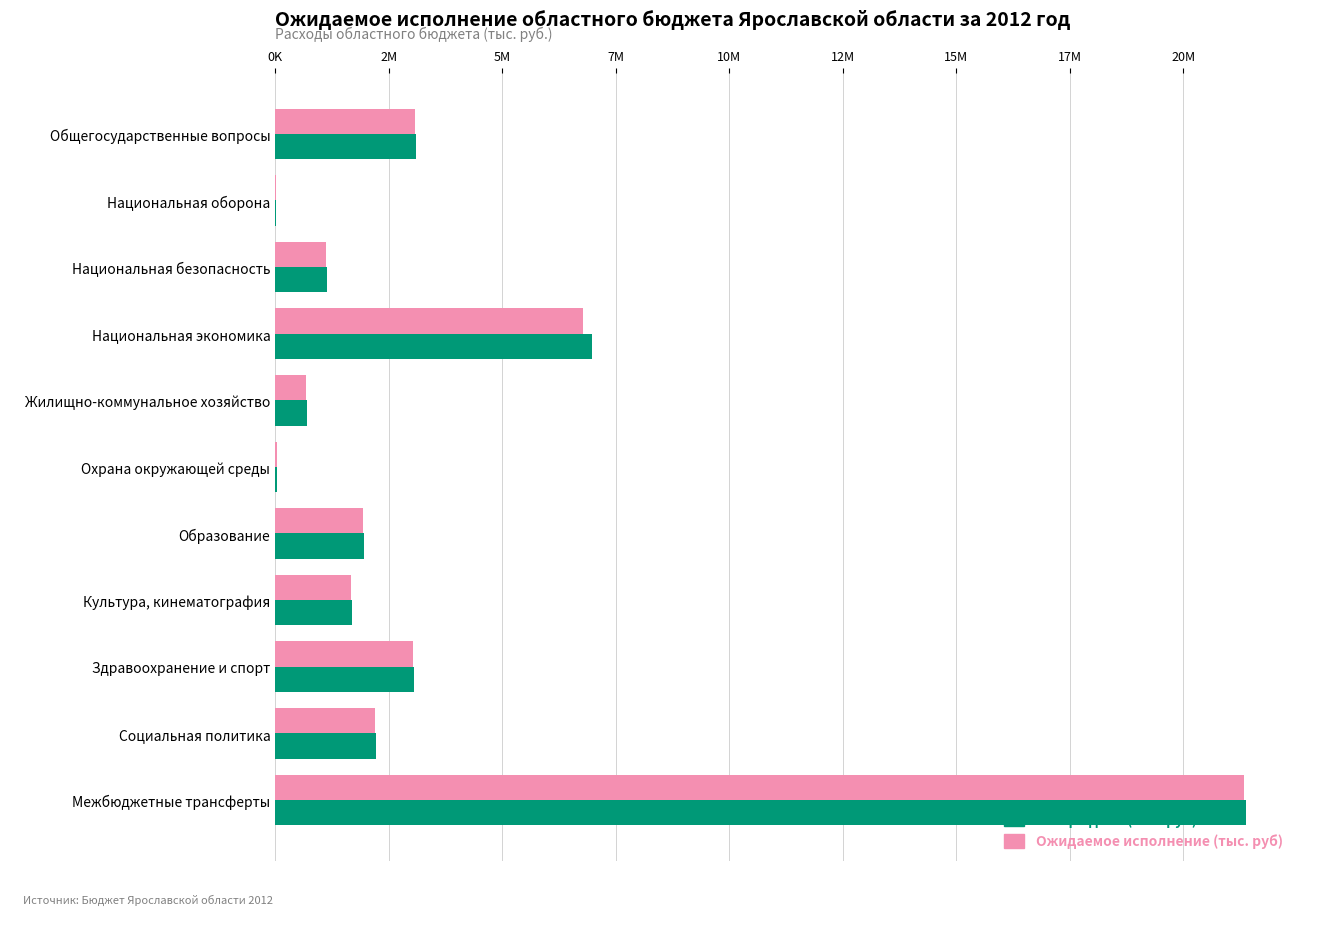

Which series has the largest total across all categories?

Утверждено (тыс. руб)